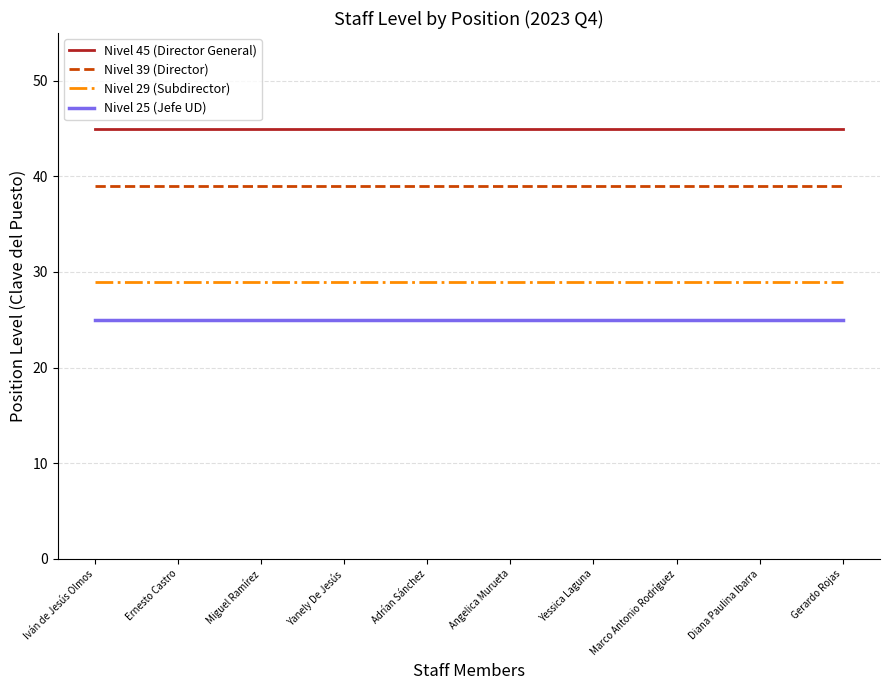

Does the chart have visible grid lines?

Yes